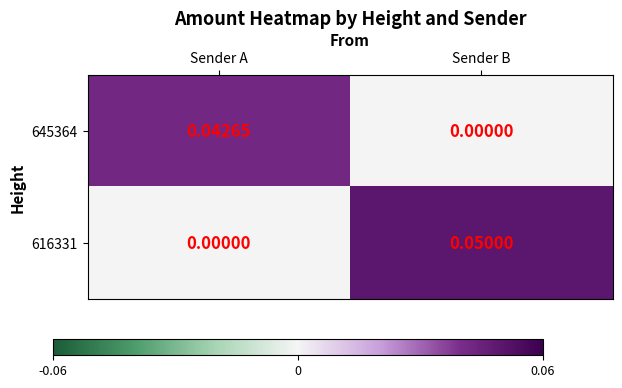

At which label does 616331 reach its peak?

Sender B